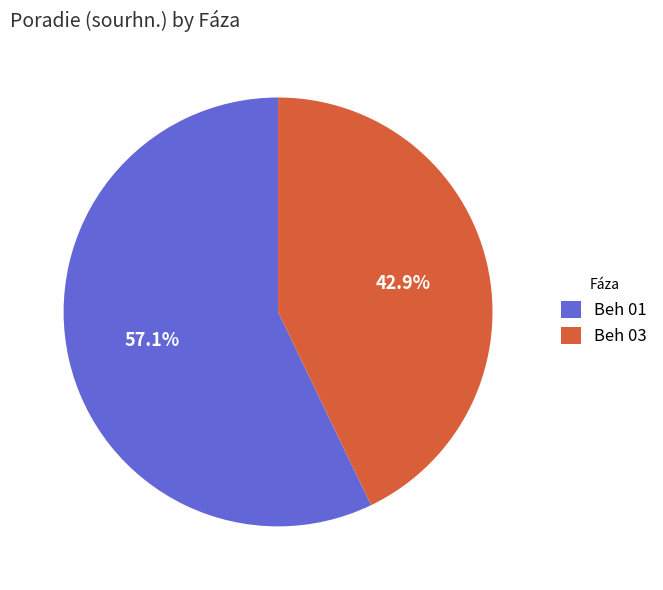

Which has a higher value, Beh 03 or Beh 01?

Beh 01